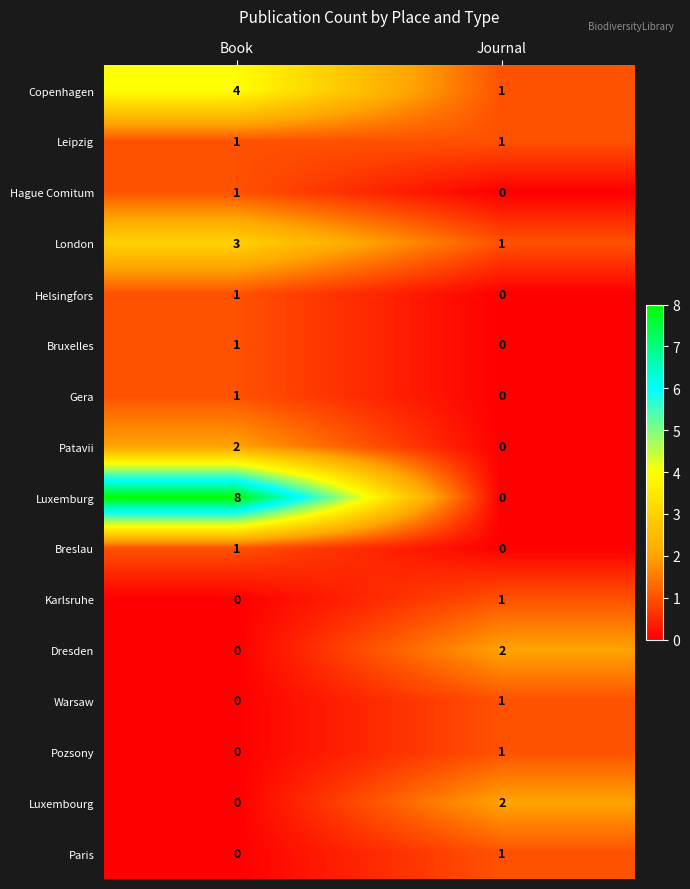

At how many categories does at least one series exceed 5?

1